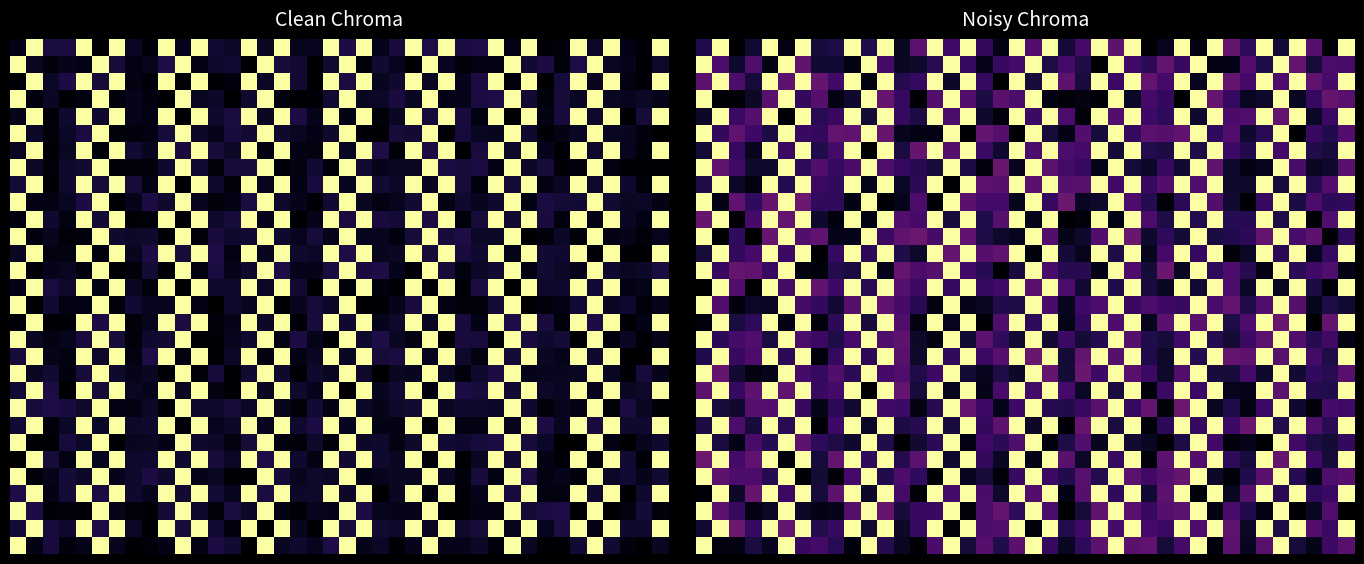

What is the spread (max minus min) of values at 0?

1.0